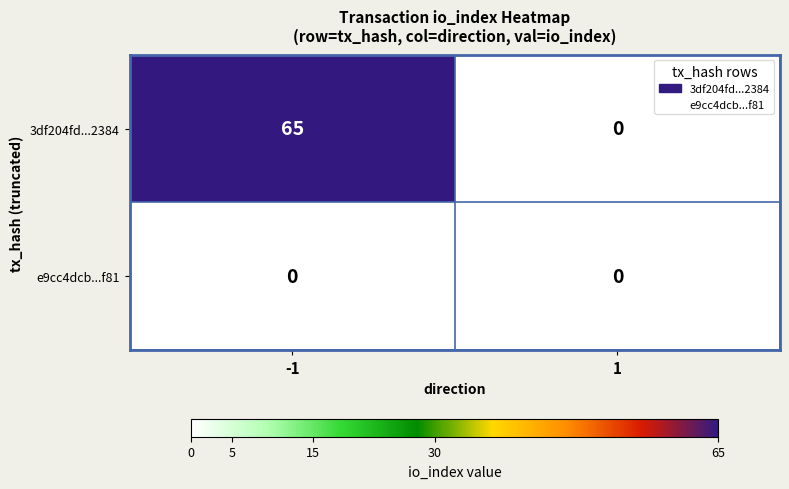

What is the maximum value shown in the chart?

65